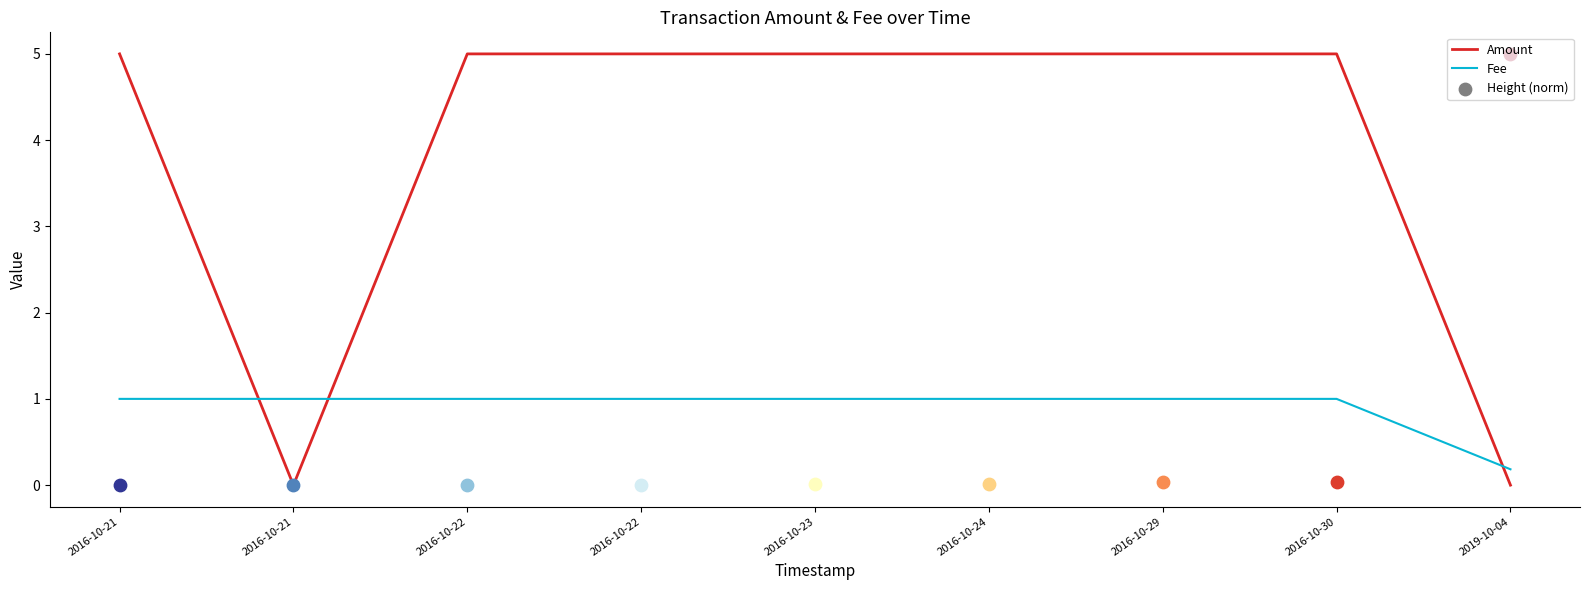

Which series reaches the maximum Y coordinate?

Amount